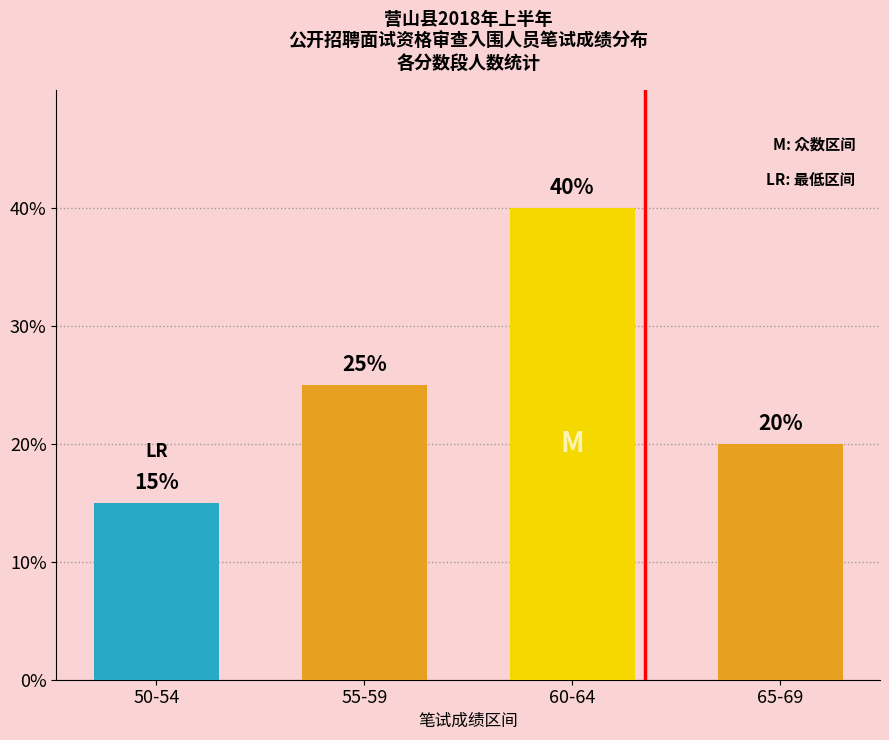

What is the average value?

25